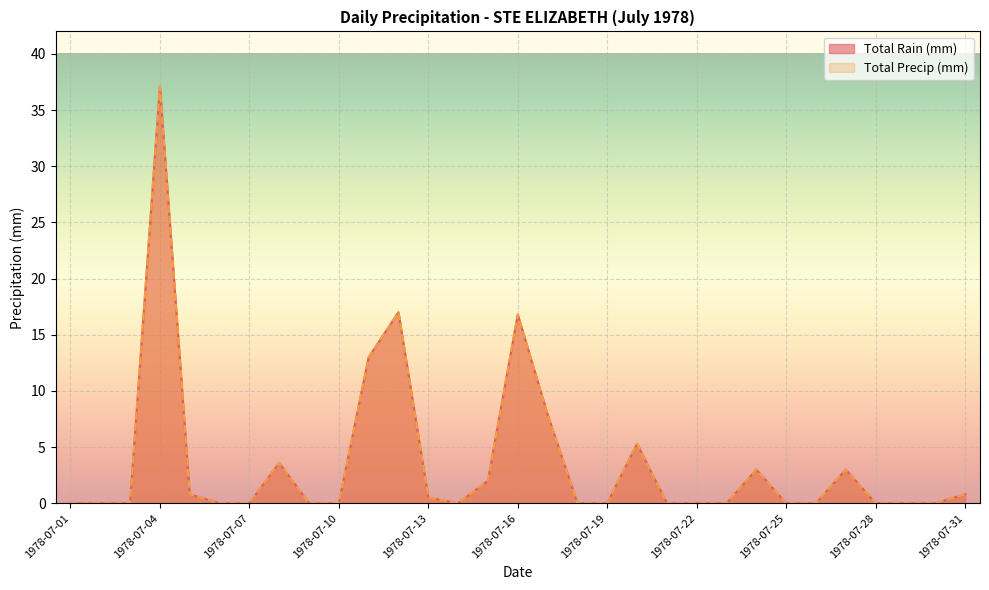

What are all the series names shown in the legend?

Total Rain (mm), Total Precip (mm)